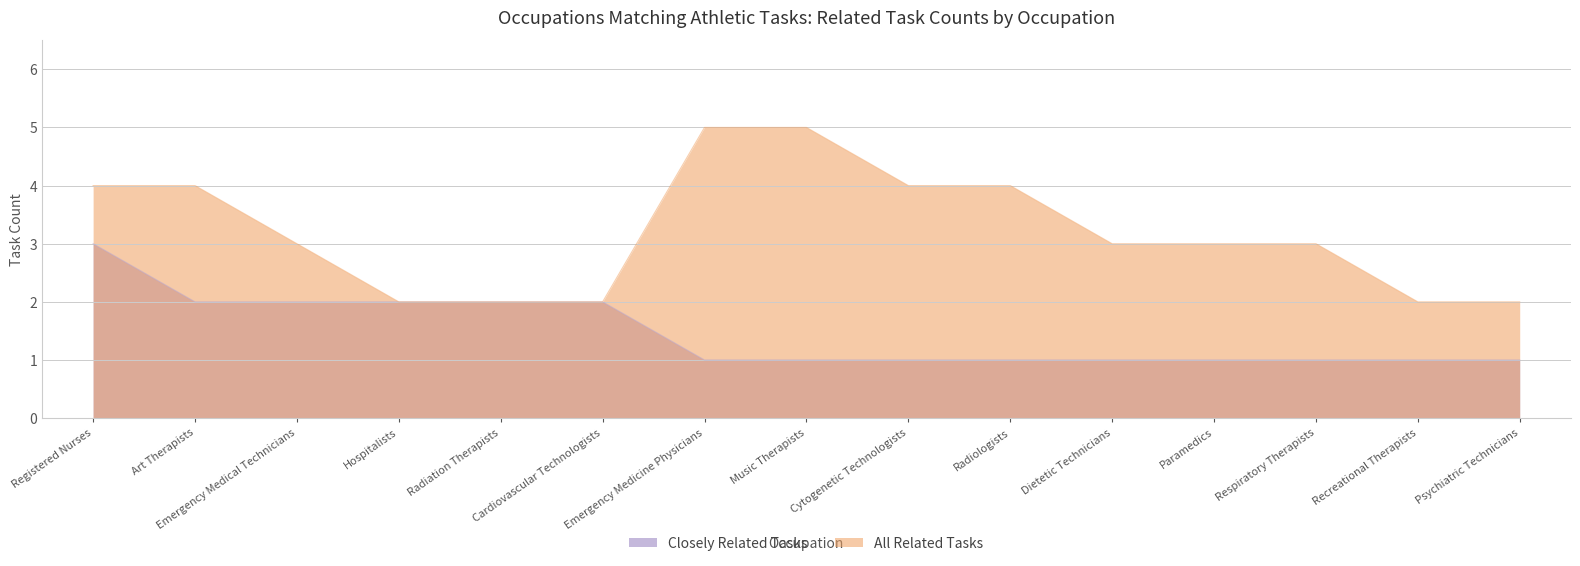

Which series changed the most between Emergency Medical Technicians and Radiation Therapists?

All Related Tasks